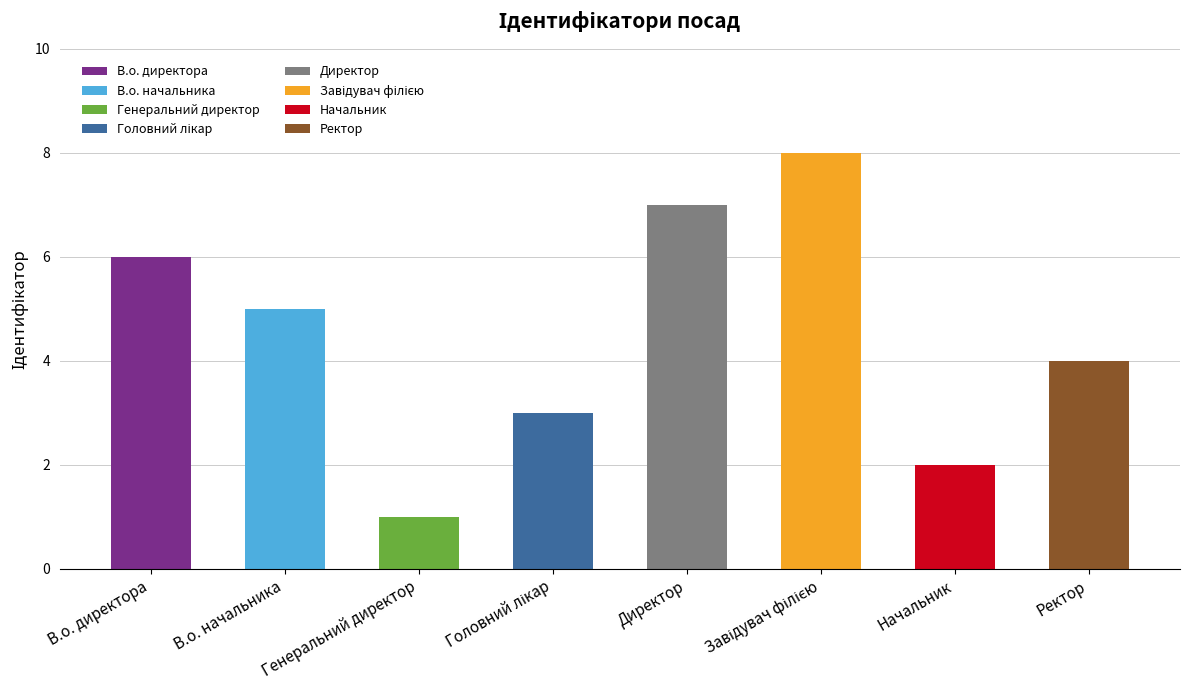

How many values are between 3 and 7?

5